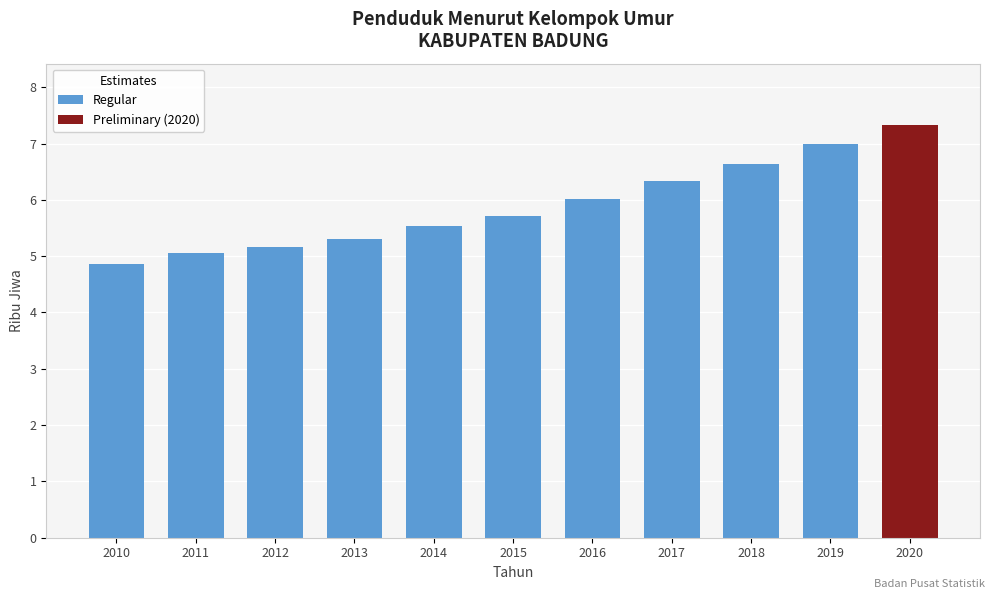

Which label corresponds to the largest value in the chart?

2020